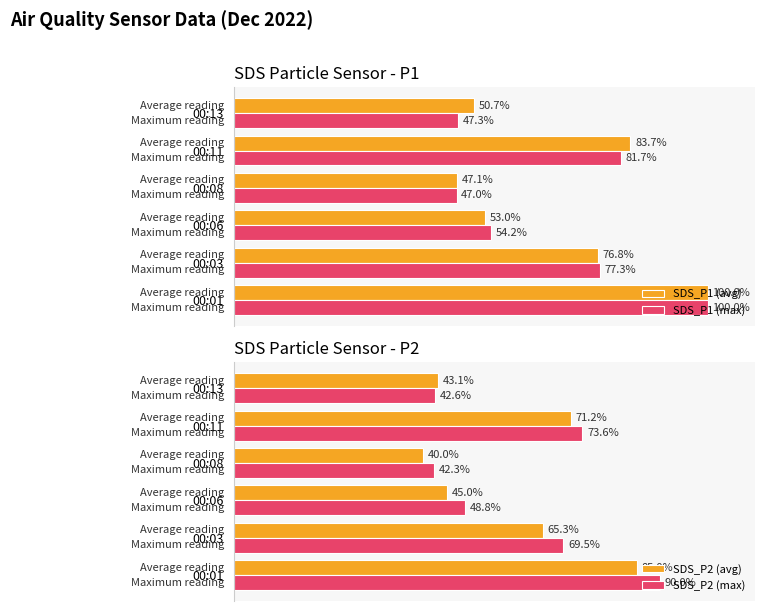

Where is SDS_P1 (max) nearest to the value 73?

00:03